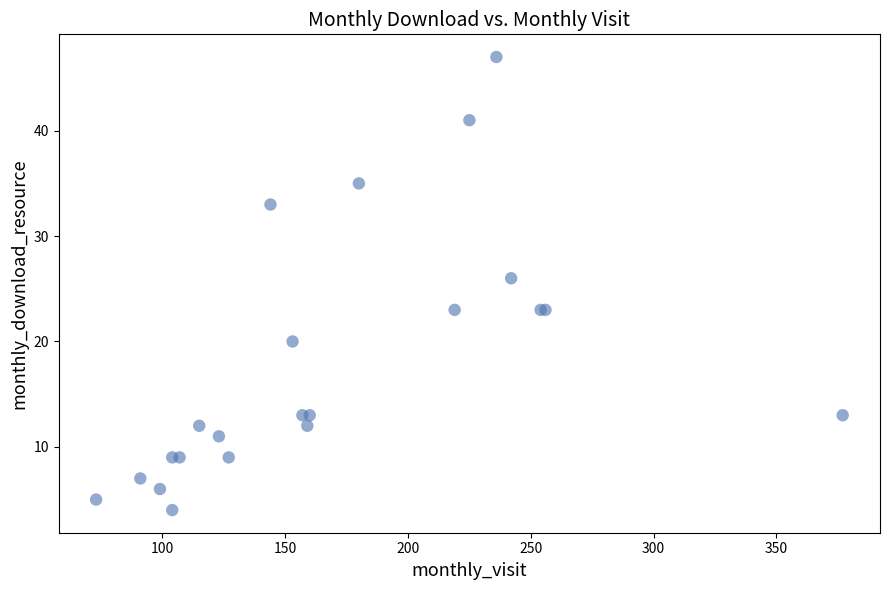

What Y value in the scatter plot is closest to 25?

26